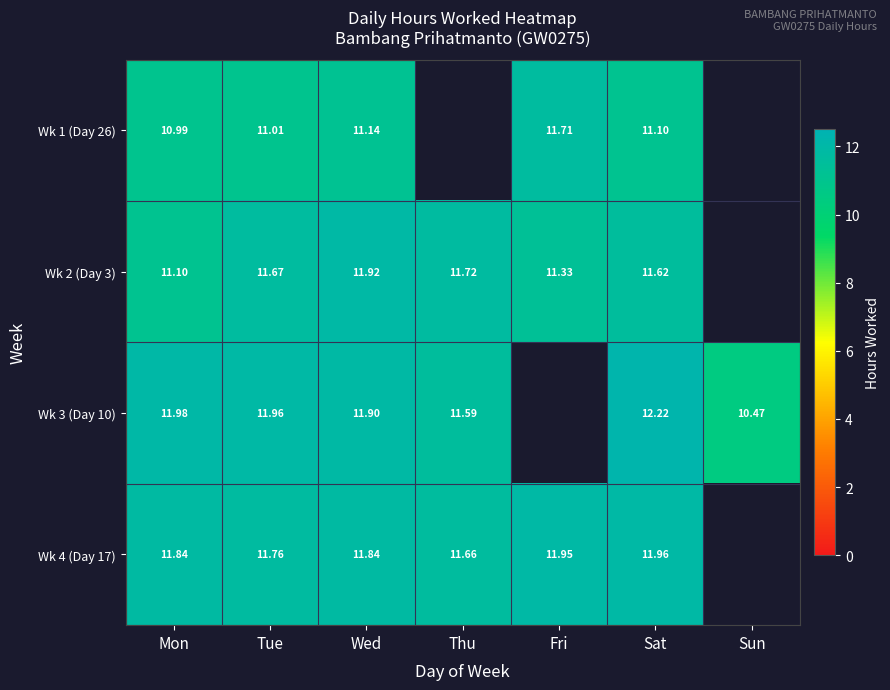

The Wk 3 (Day 10) series shows 2.3 at Sun. True or false?

False